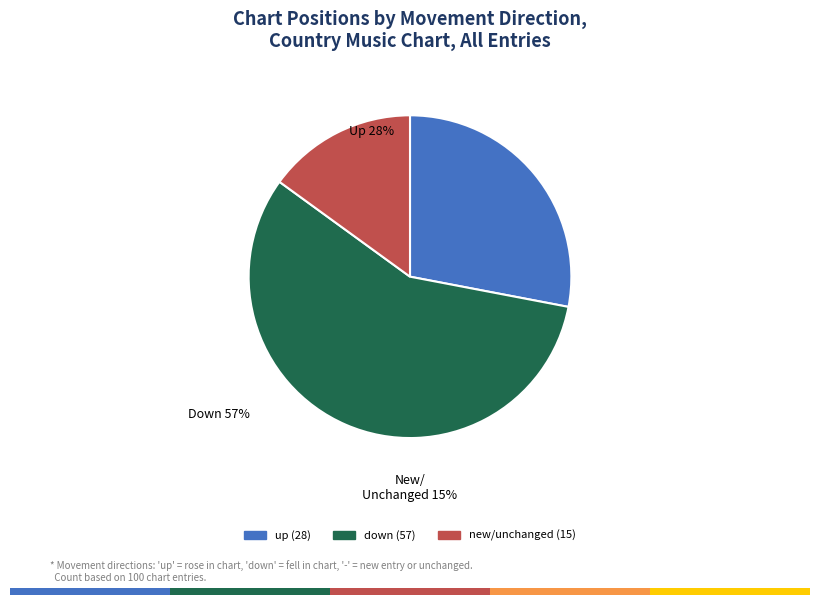

What is the ratio of the value at down to the value at -?

3.8